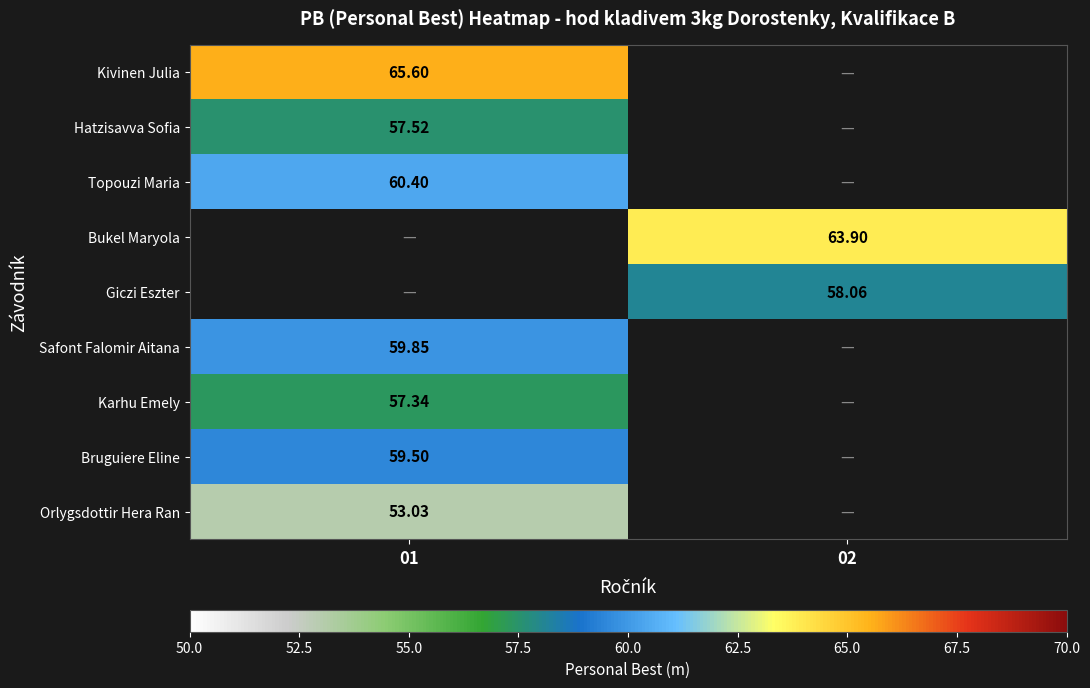

What is the maximum value shown in the chart?

65.6